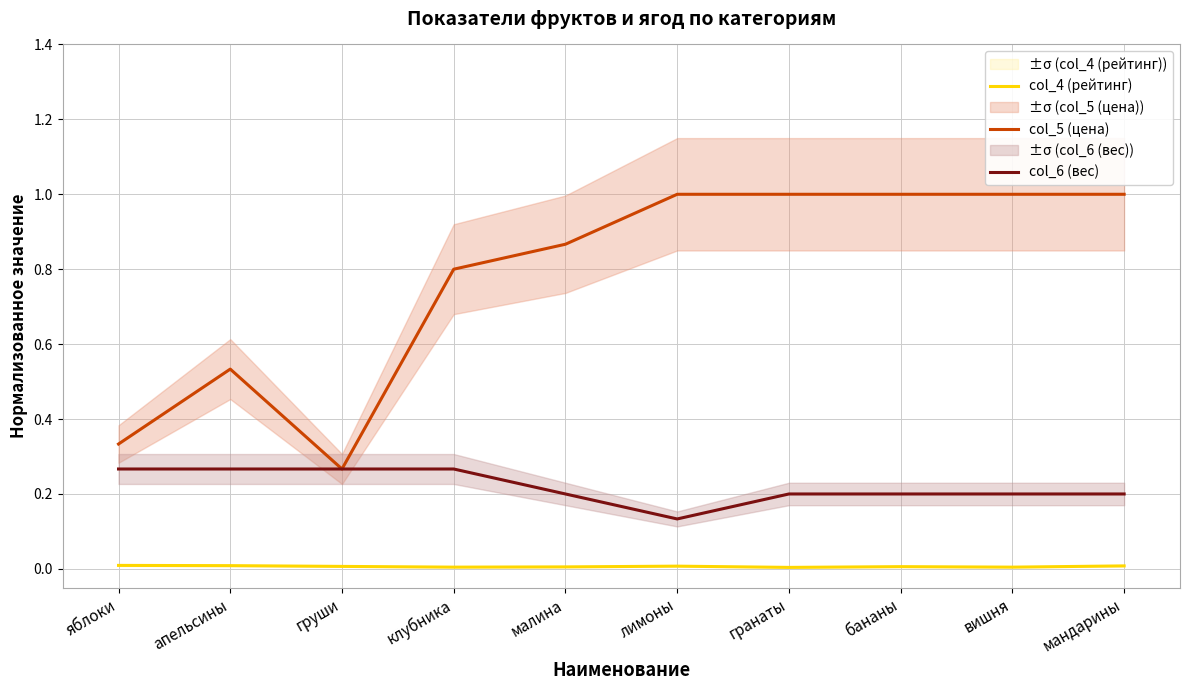

Is it true that col_4 (рейтинг) equals 0.0 at груши?

False